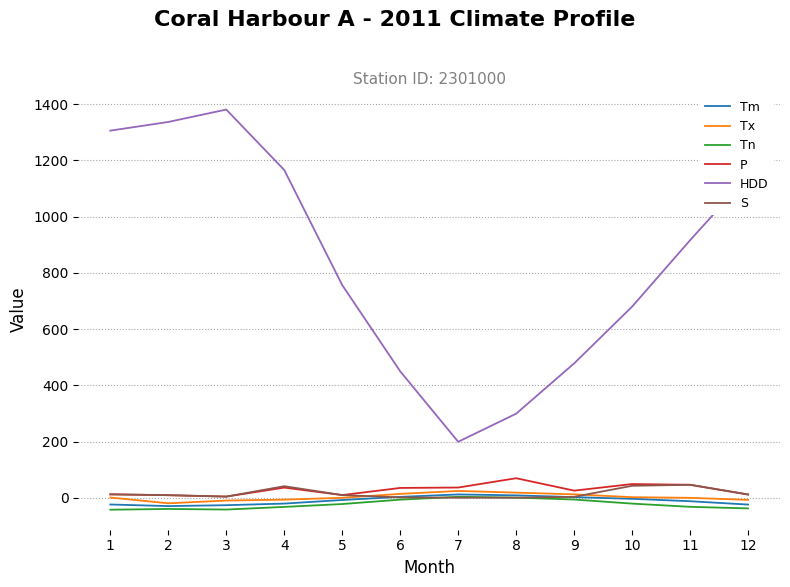

True or false: Tm and HDD intersect in this chart.

False